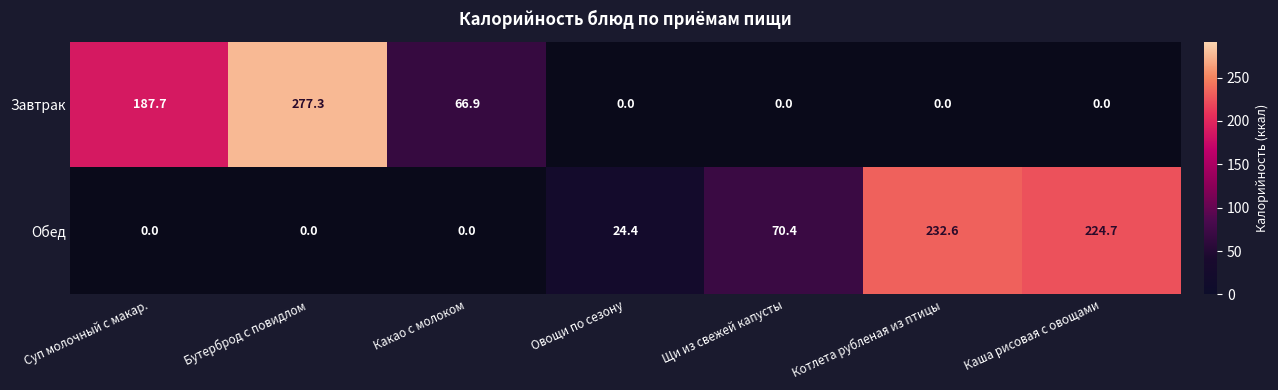

How many series are shown in this chart?

2